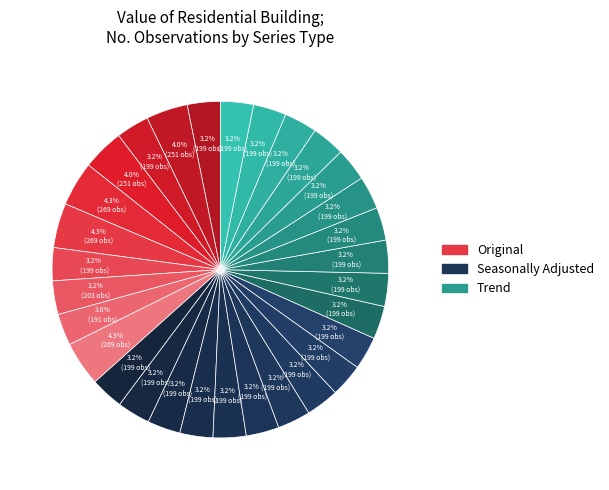

How many segments does this pie chart have?

30